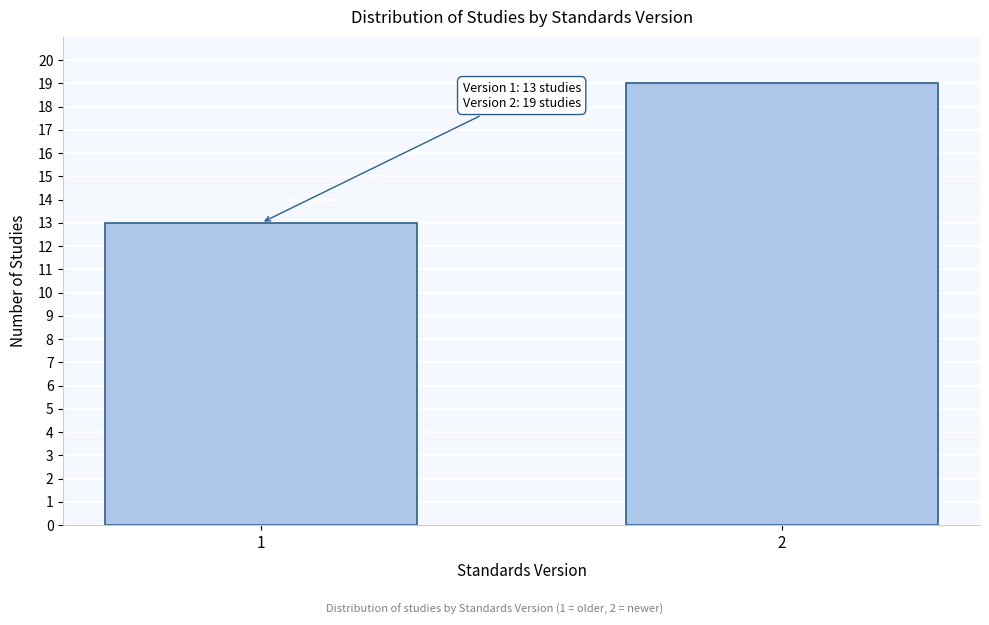

Reading left to right, extract all data points from this chart.

1=13	2=19